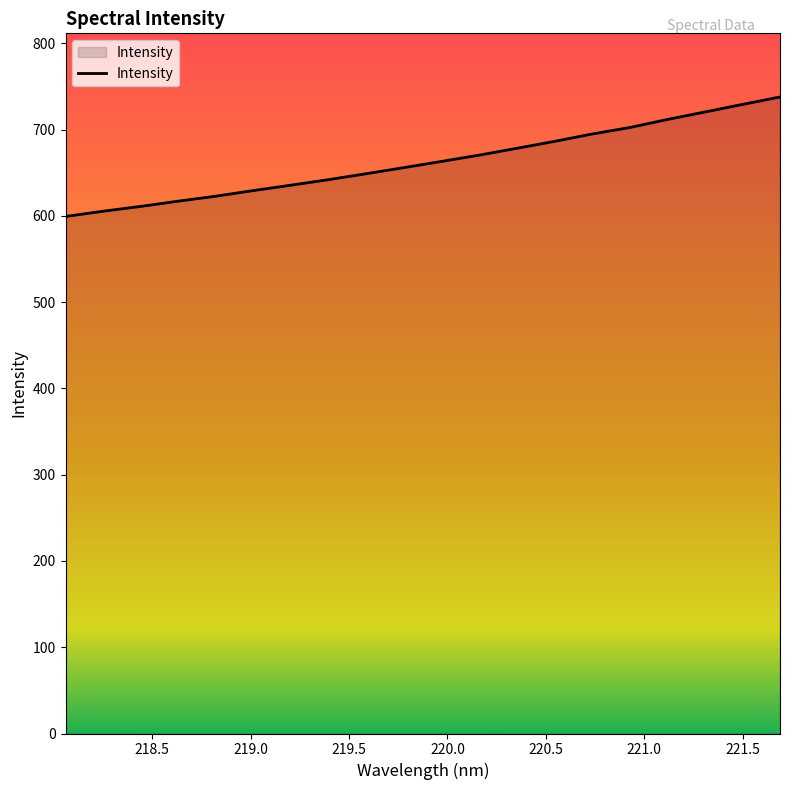

Does the chart display data point markers on the line(s)?

No